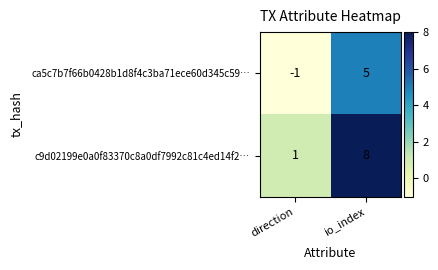

What is the sum of the c9d02199e0a0f83370c8a0df7992c81c4ed14f2… values at io_index and direction?

9